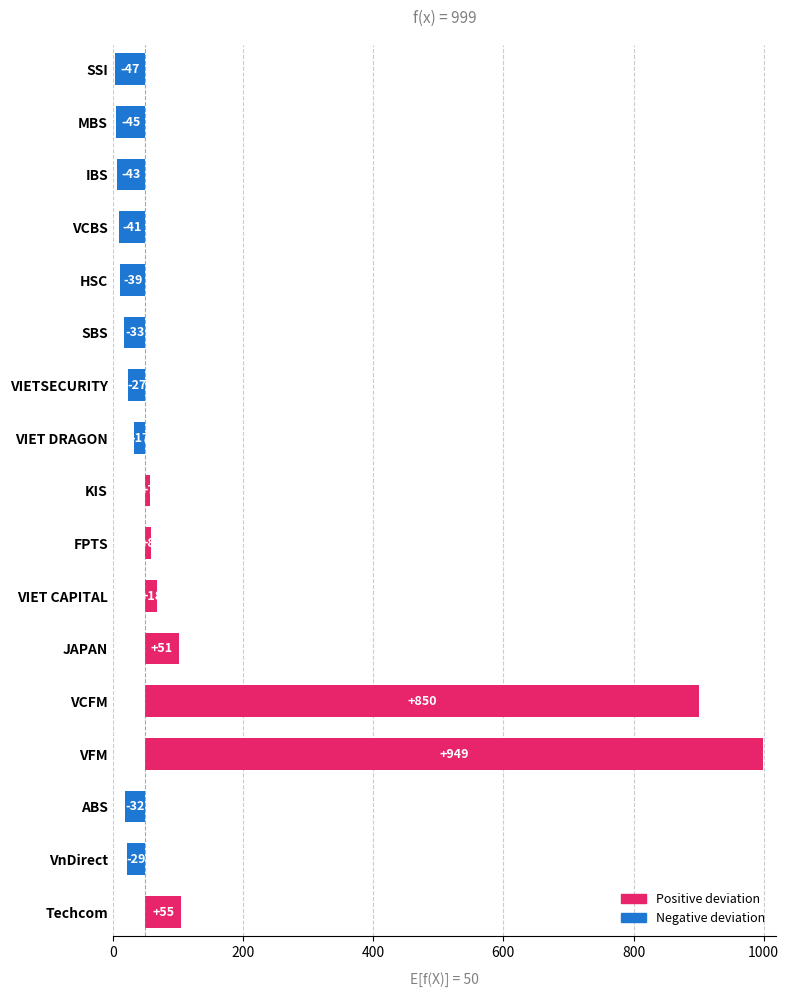

What is the value of the 11th bar from the left?

18